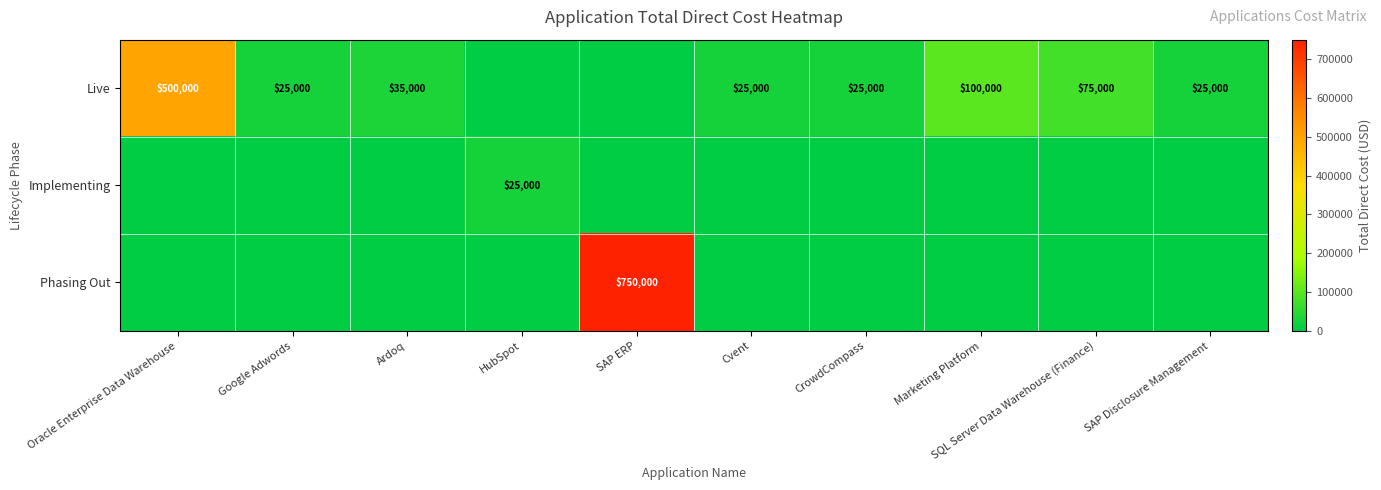

True or false: Live has a value of 25000 at Google Adwords.

True